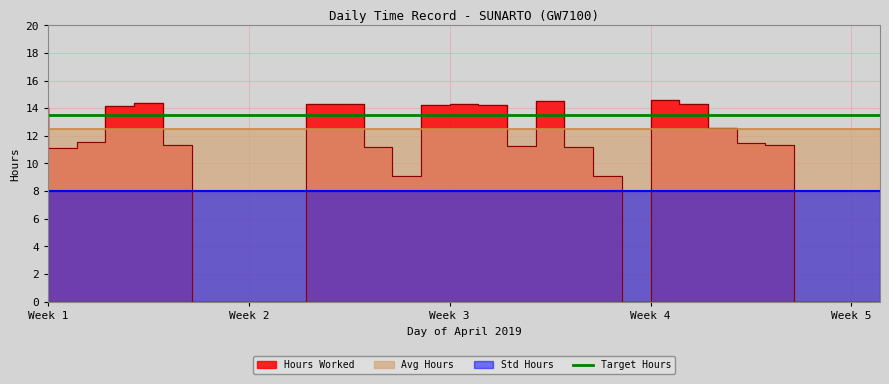

What is the value of the Std Hours point at the 3rd from the left?

8.0